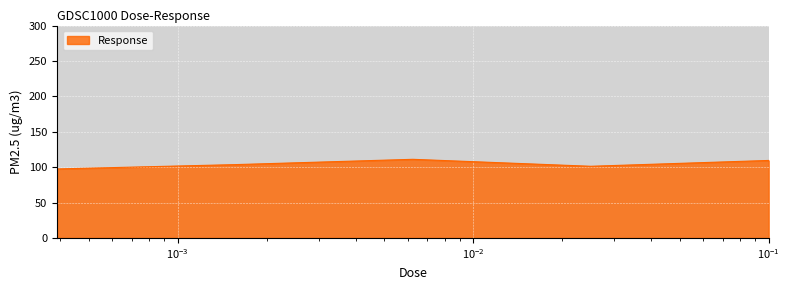

How many lines are shown in the chart?

1